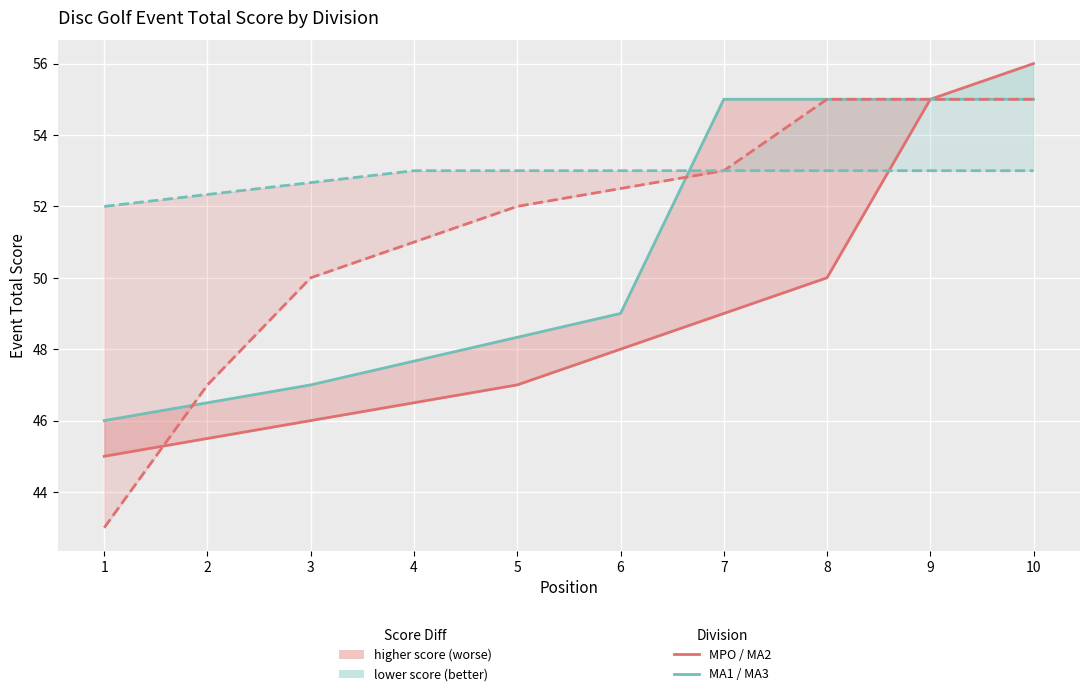

At which label does MA2 event_total_score first exceed 52?

6